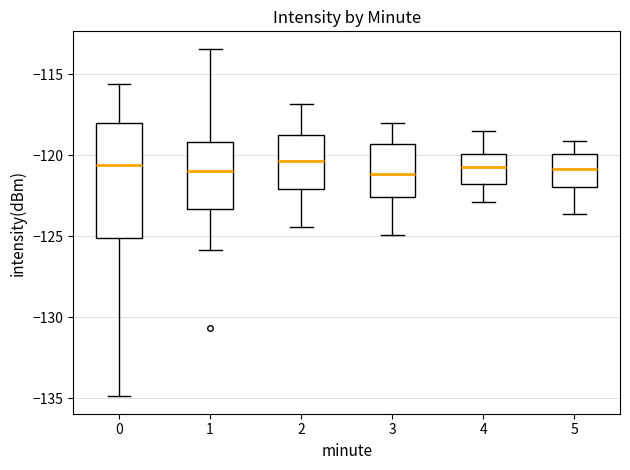

Where does the median line of the box at x = 4 sit on the y-axis? The values are not printed on the chart, so give them approximately, as read against the axis.

-120.5